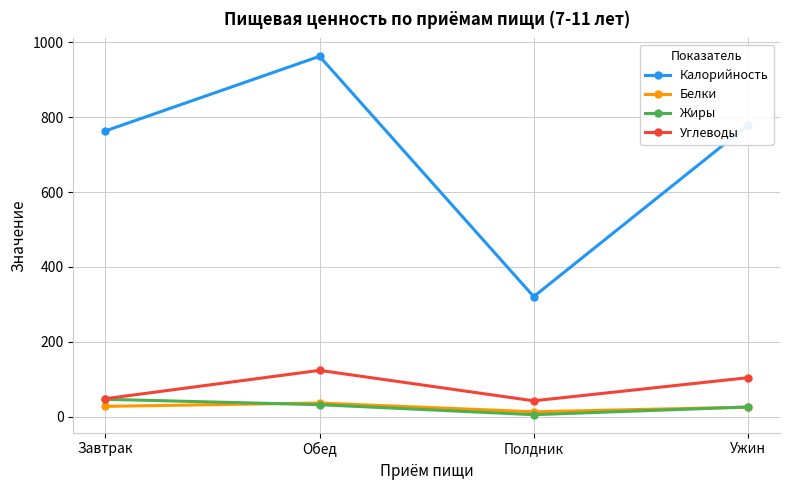

What is the label of the 3rd point from the left?

Полдник